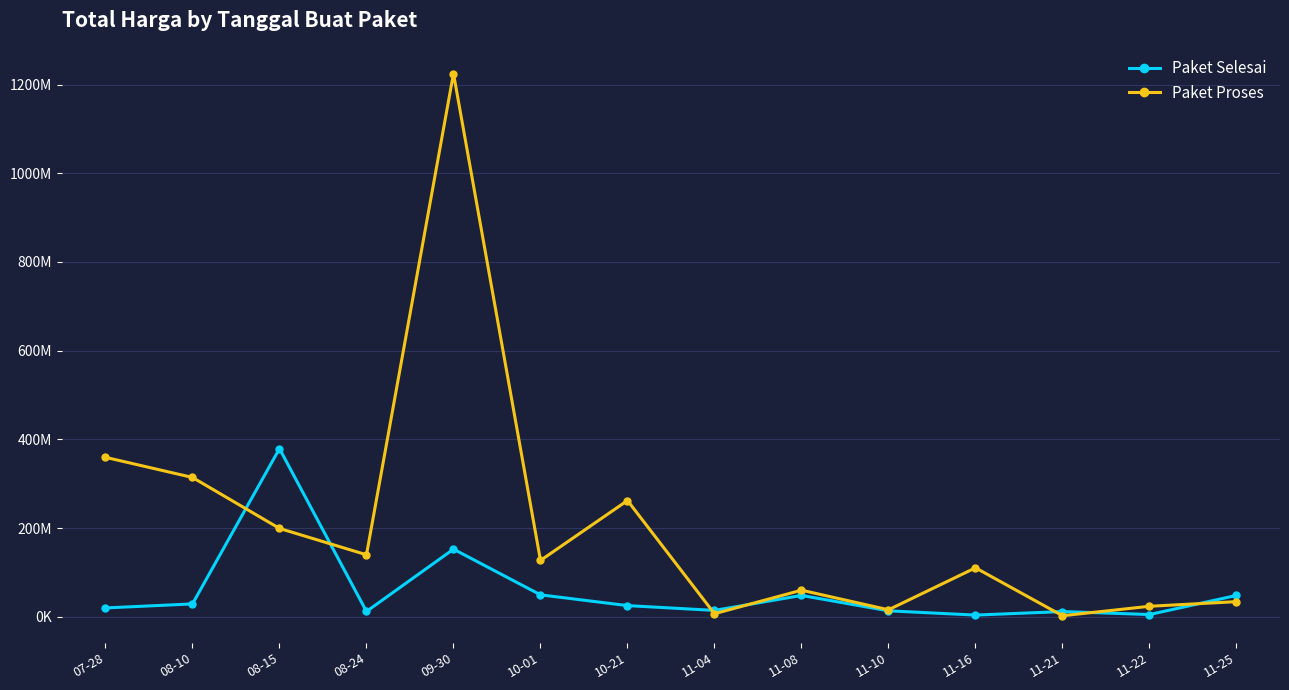

Reading left to right, transcribe all the data shown in this chart.

Paket Selesai: 19950000	29000000	379075000	12000000	152477000	49478000	25200000	14400000	48140000	13442000	3825000	11800000	5093000	48140000
Paket Proses: 359500000	314121780	199200000	139800000	1224682000	127000000	262118150	6936000	59935000	15787200	110389990	2395750	23680800	34132505